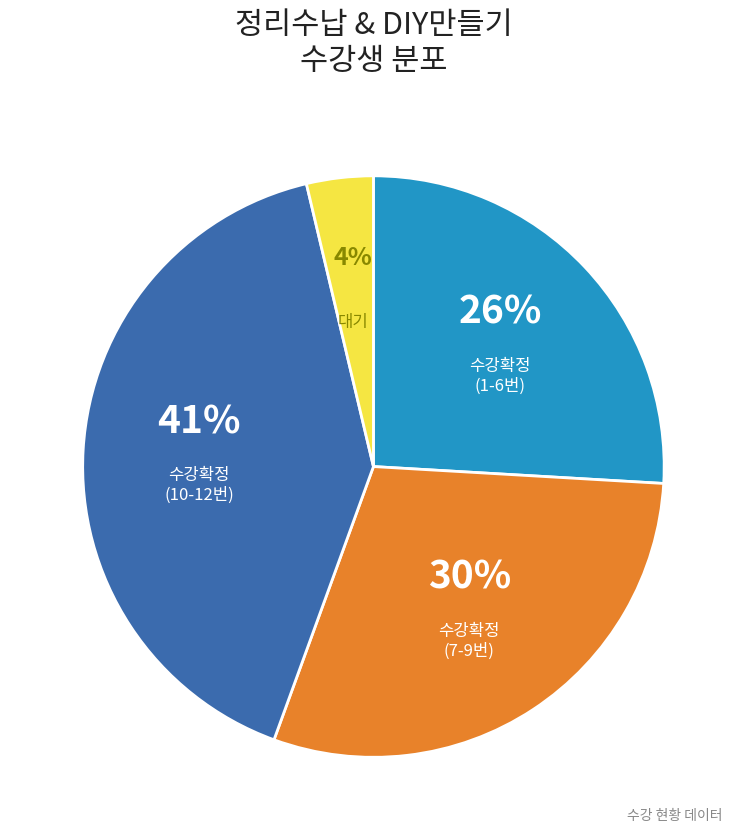

To the nearest percent, what is the difference between the largest and smallest slice percentages?

37%